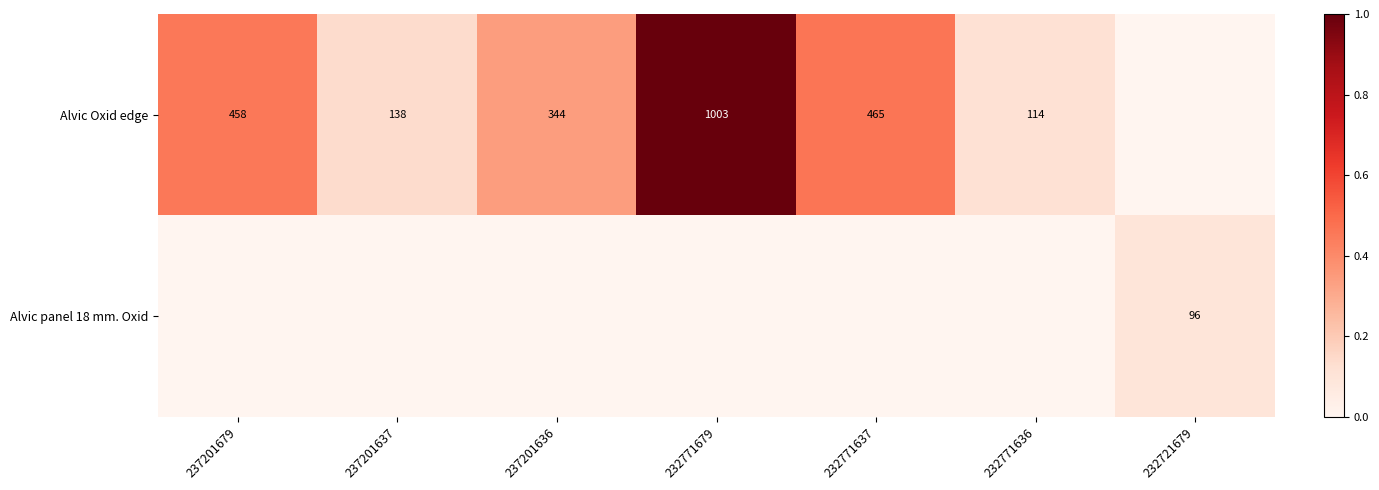

Is it true that Alvic Oxid edge equals 1713 at 232771679?

False